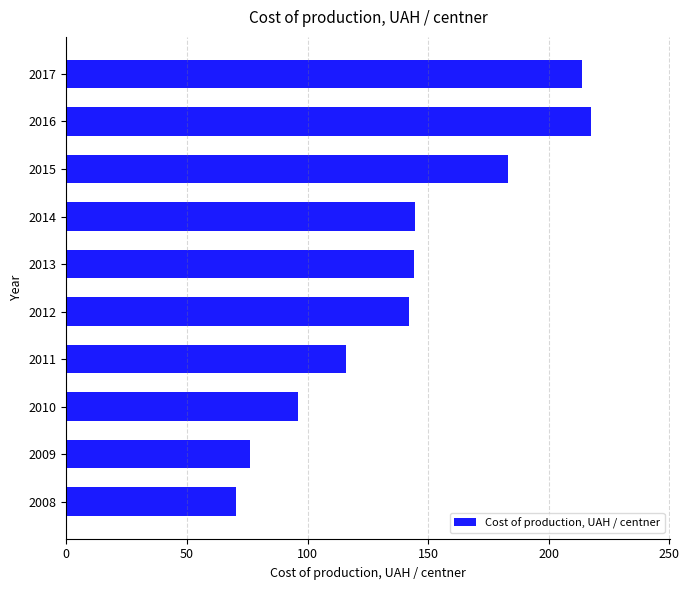

What is the smallest value displayed?

70.2